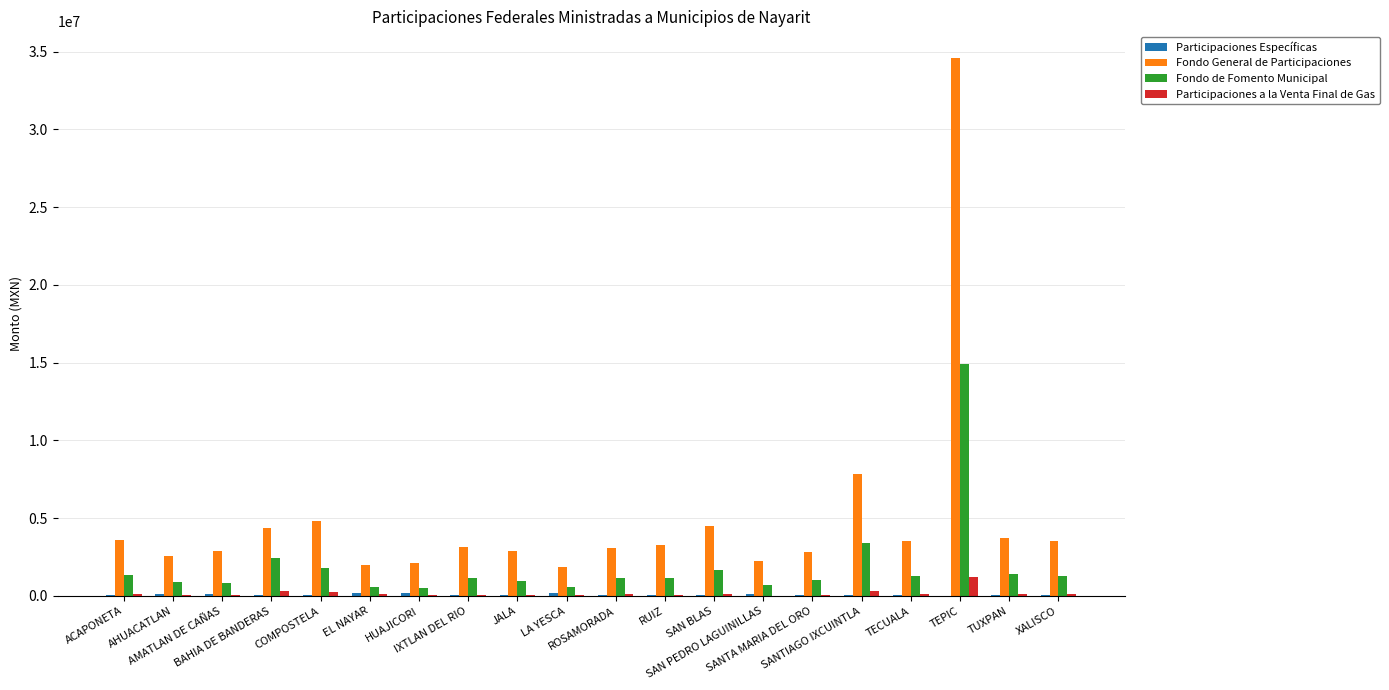

Which series has the largest total across all categories?

Fondo General de Participaciones